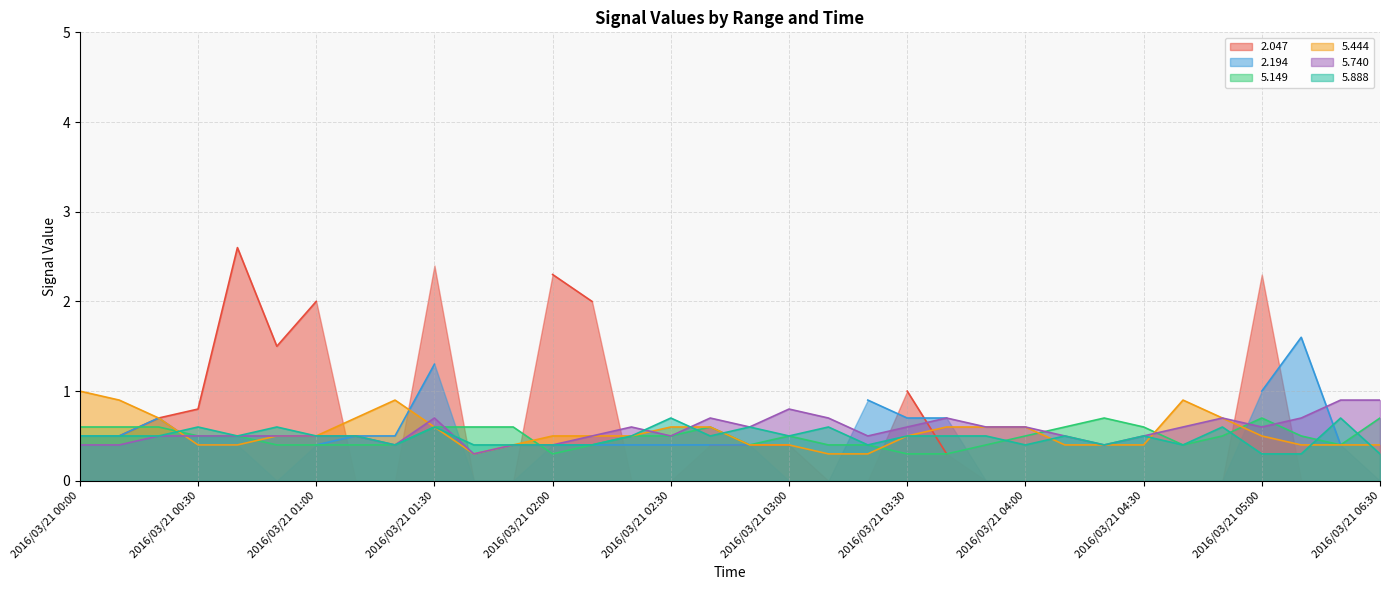

The 5.888 series shows 0.2 at 2016/03/21 02:30. True or false?

False